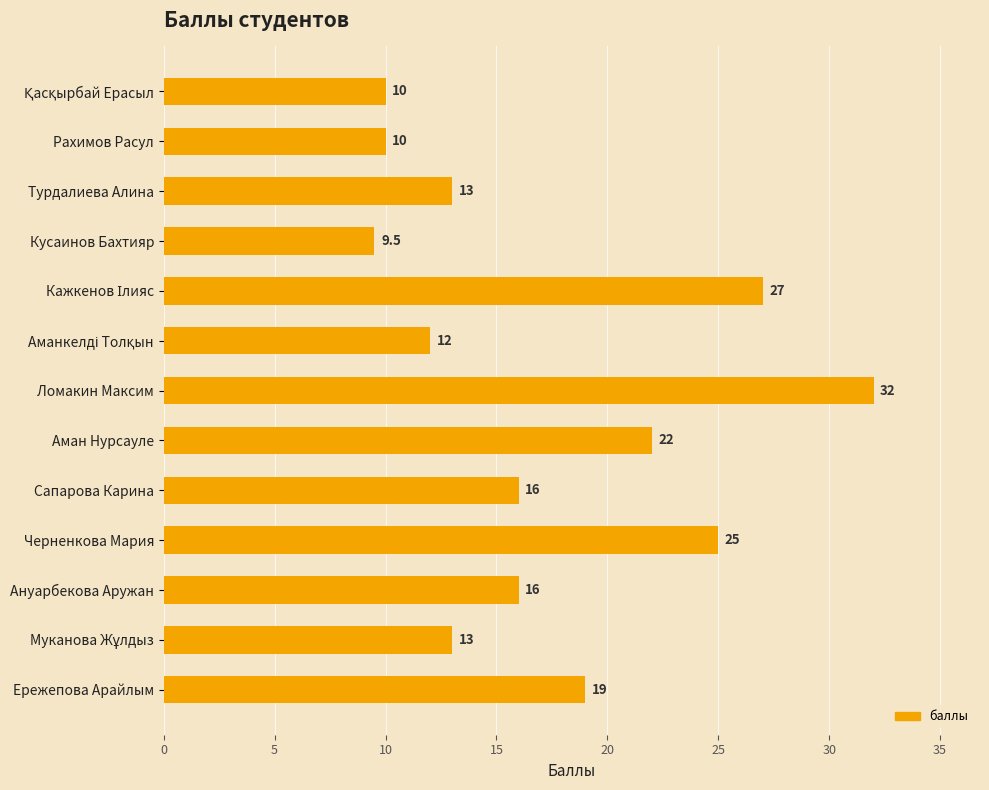

True or false: the data shows 13.0 at Турдалиева Алина.

True